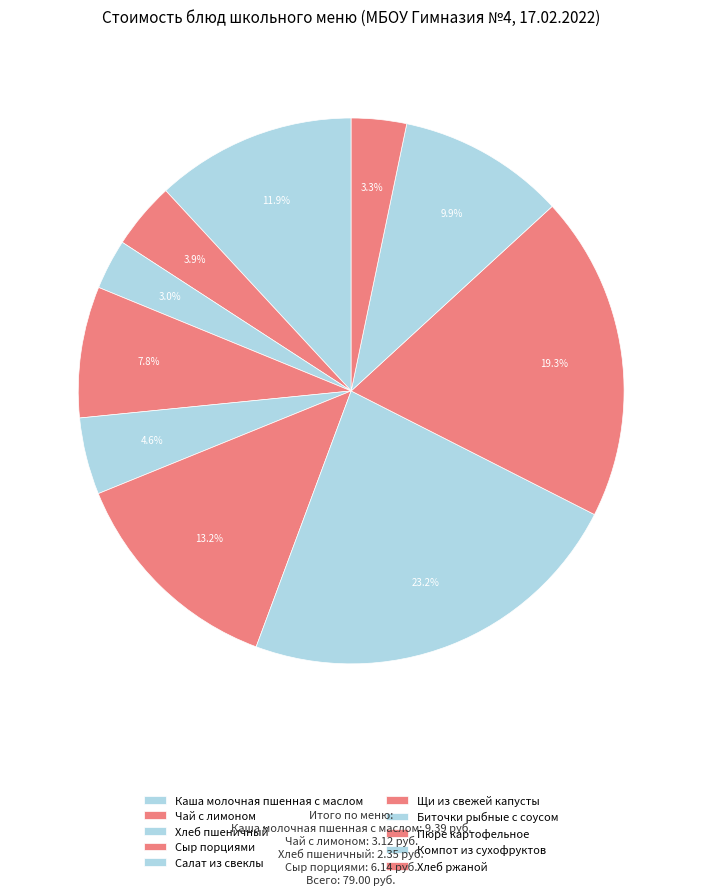

Count the number of slices in the pie.

10